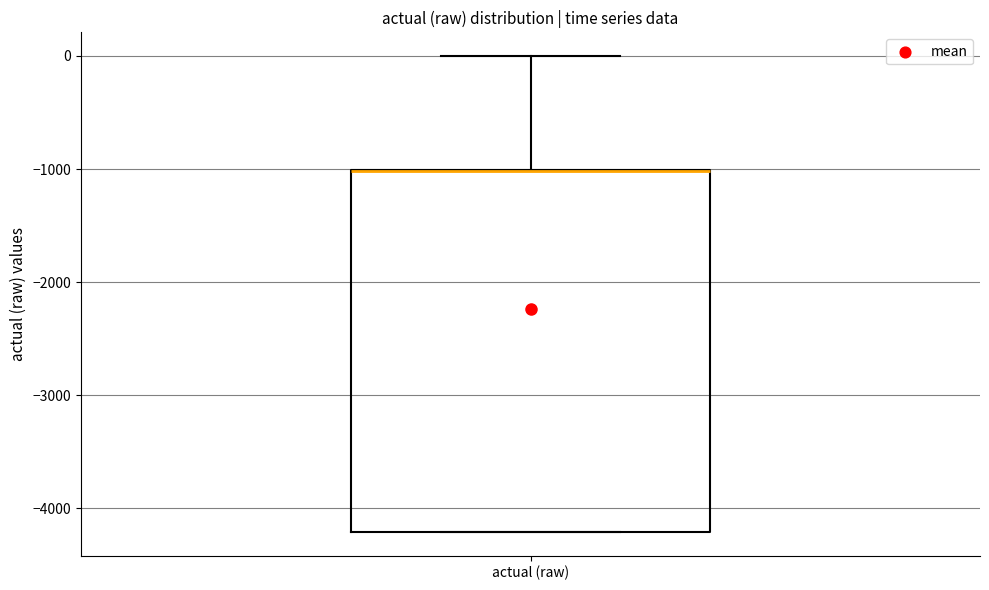

Transcribe this box plot: give where the median line is, the range the box spans, and where the two whiskers end, as read against the y-axis. The values are not printed on the chart, so give them approximately, as read against the axis.

median -1000 (drawn on the box's upper edge), box -4200 to -1000, whiskers -4200 to 0